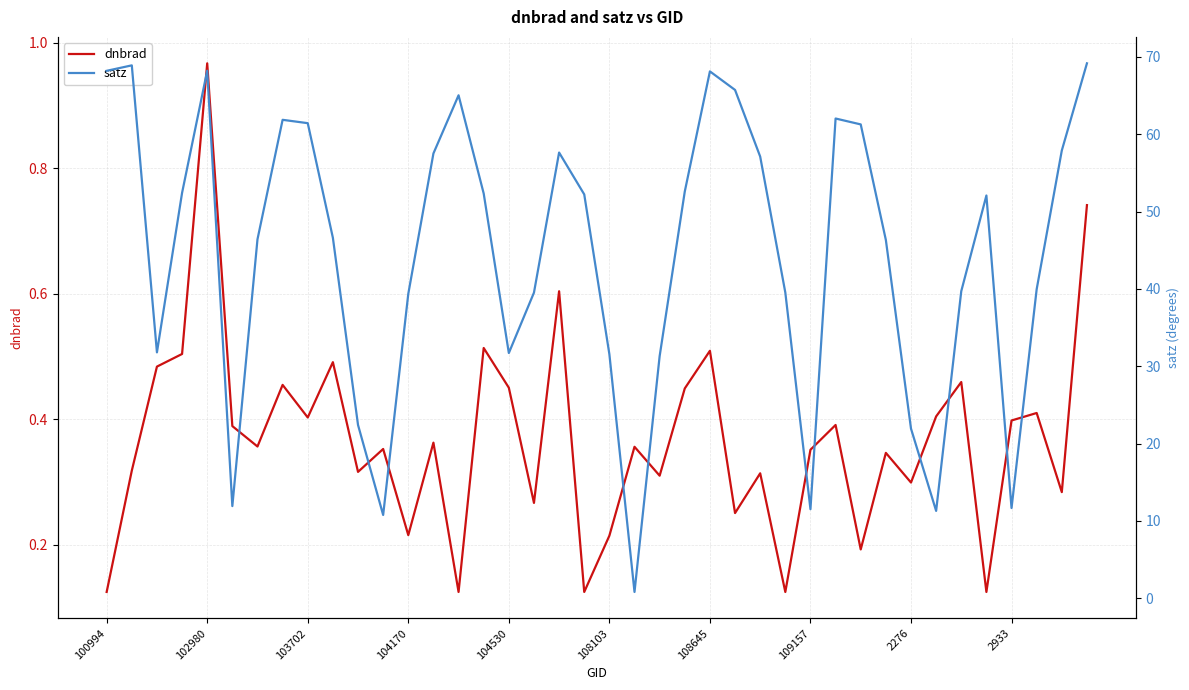

At which label does satz reach its minimum?

21